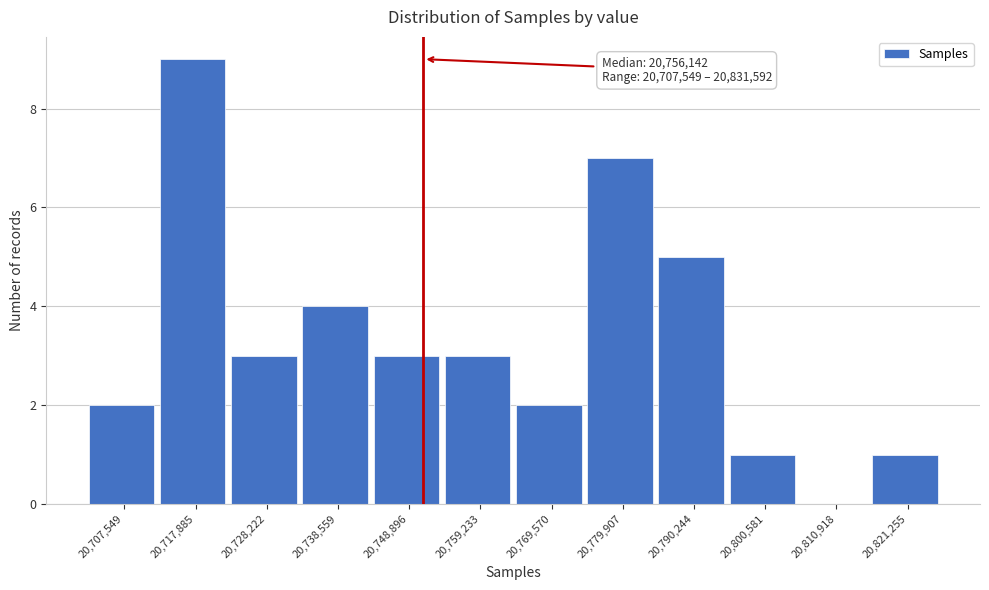

Reading left to right, extract all data points from this chart.

20,707,549=2	20,717,885=9	20,728,222=3	20,738,559=4	20,748,896=3	20,759,233=3	20,769,570=2	20,779,907=7	20,790,244=5	20,800,581=1	20,810,918=0	20,821,255=1